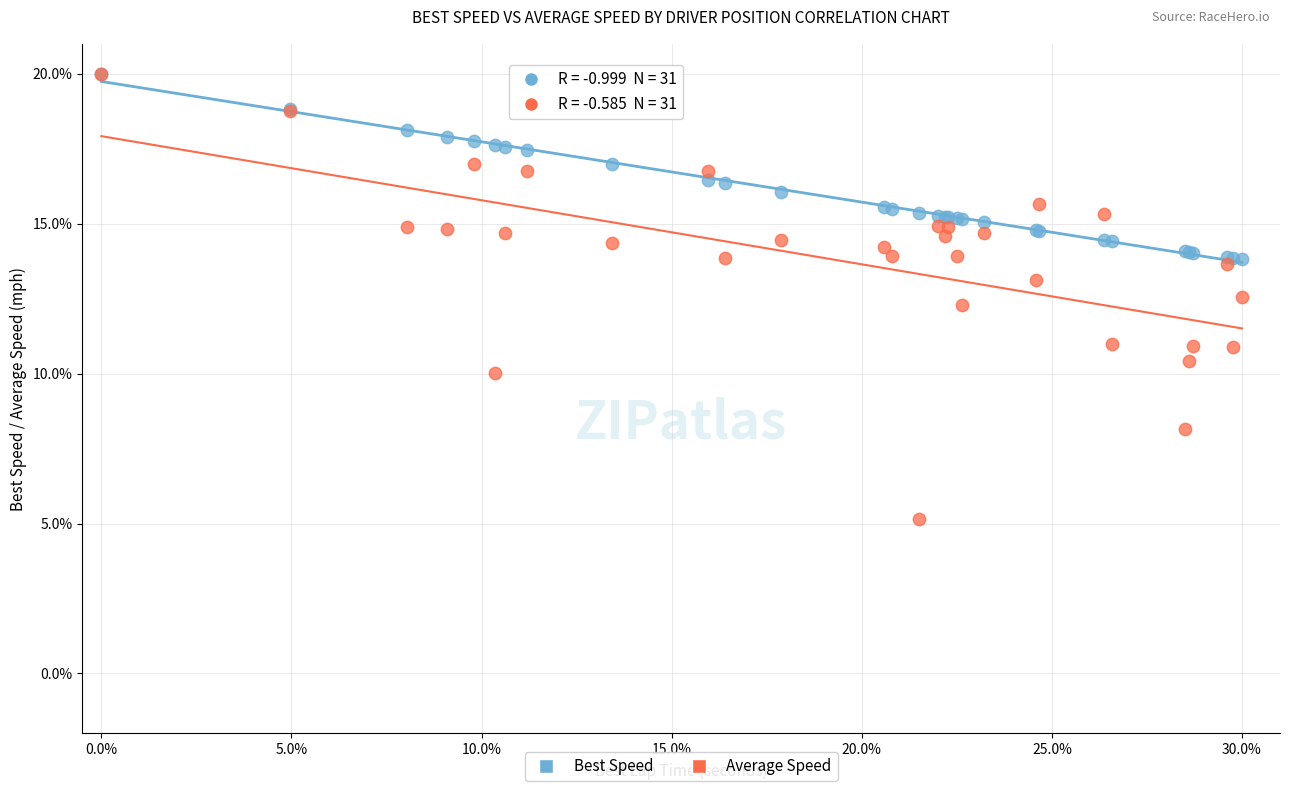

Which series has the widest spread of Y values?

Average Speed